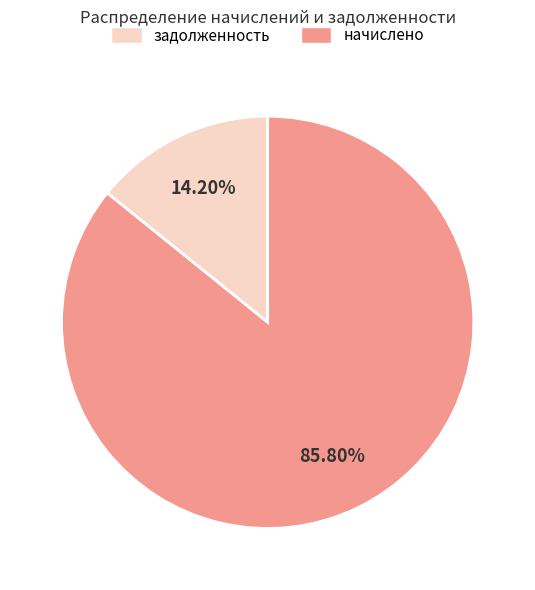

Which category has the biggest portion of the pie?

начислено